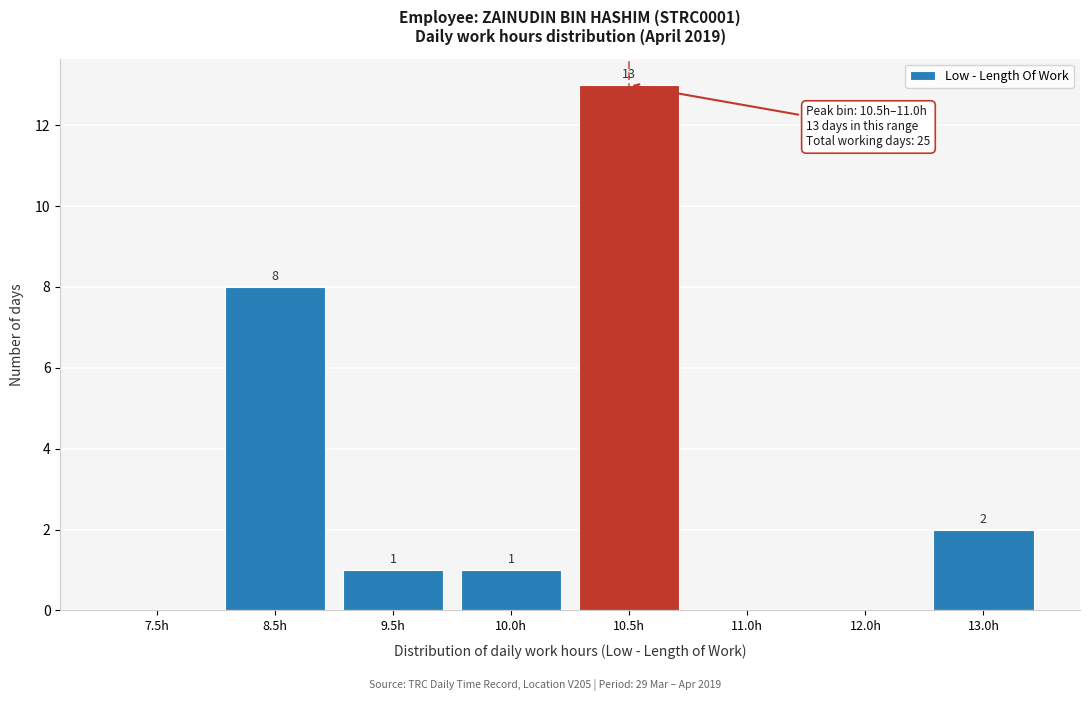

Reading left to right, transcribe all the data shown in this chart.

7.5h=0	8.5h=8	9.5h=1	10.0h=1	10.5h=13	11.0h=0	12.0h=0	13.0h=2